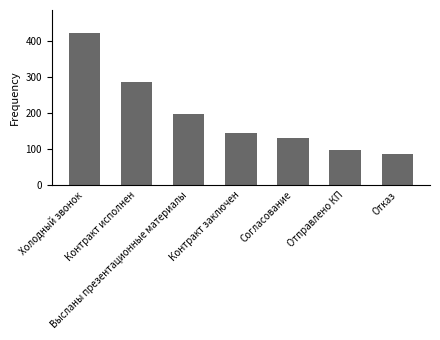

Are the bars grouped side by side (vs. stacked)?

No